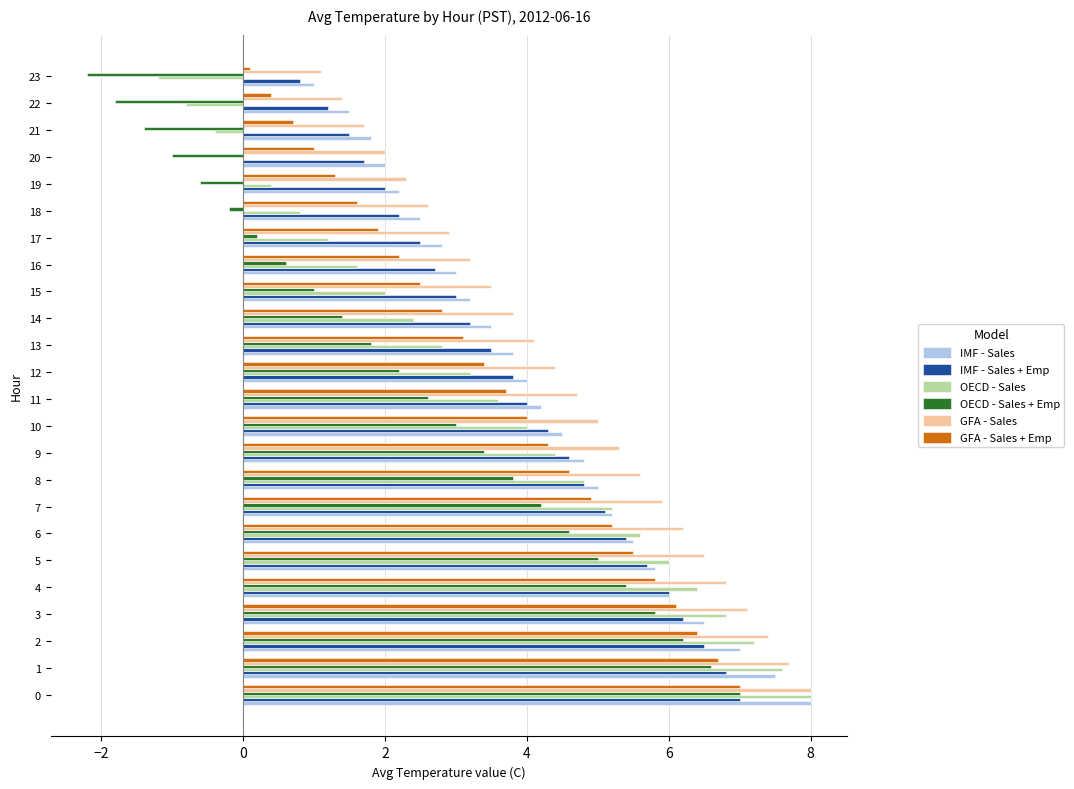

The value of IMF - Sales + Emp at 0 is 12.4. True or false?

False